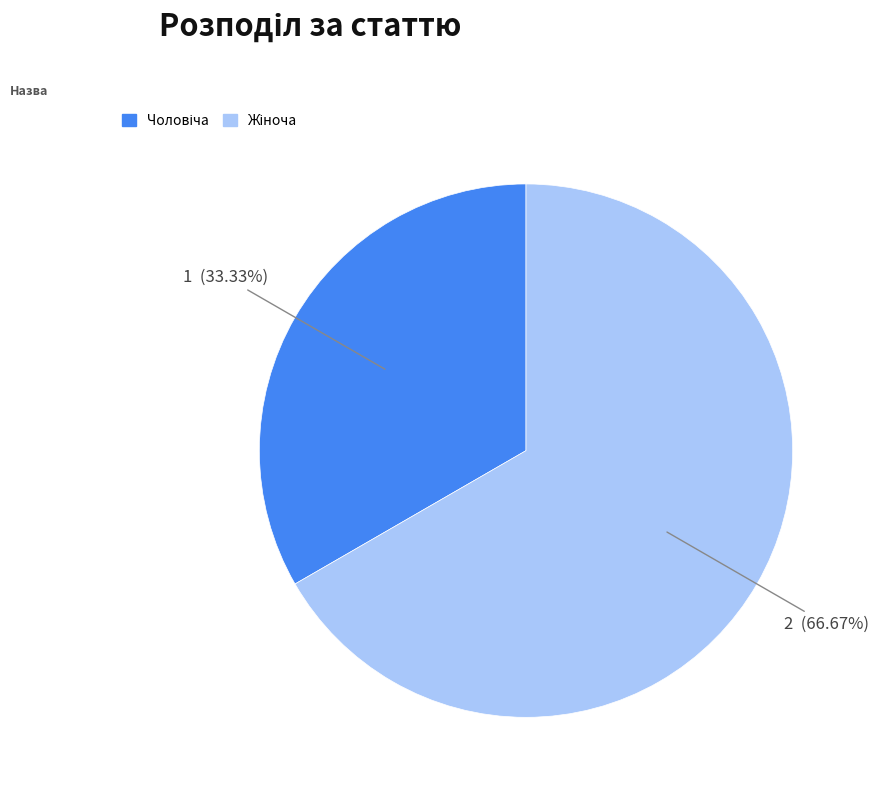

To the nearest percent, what is the difference between the largest and smallest slice percentages?

33%